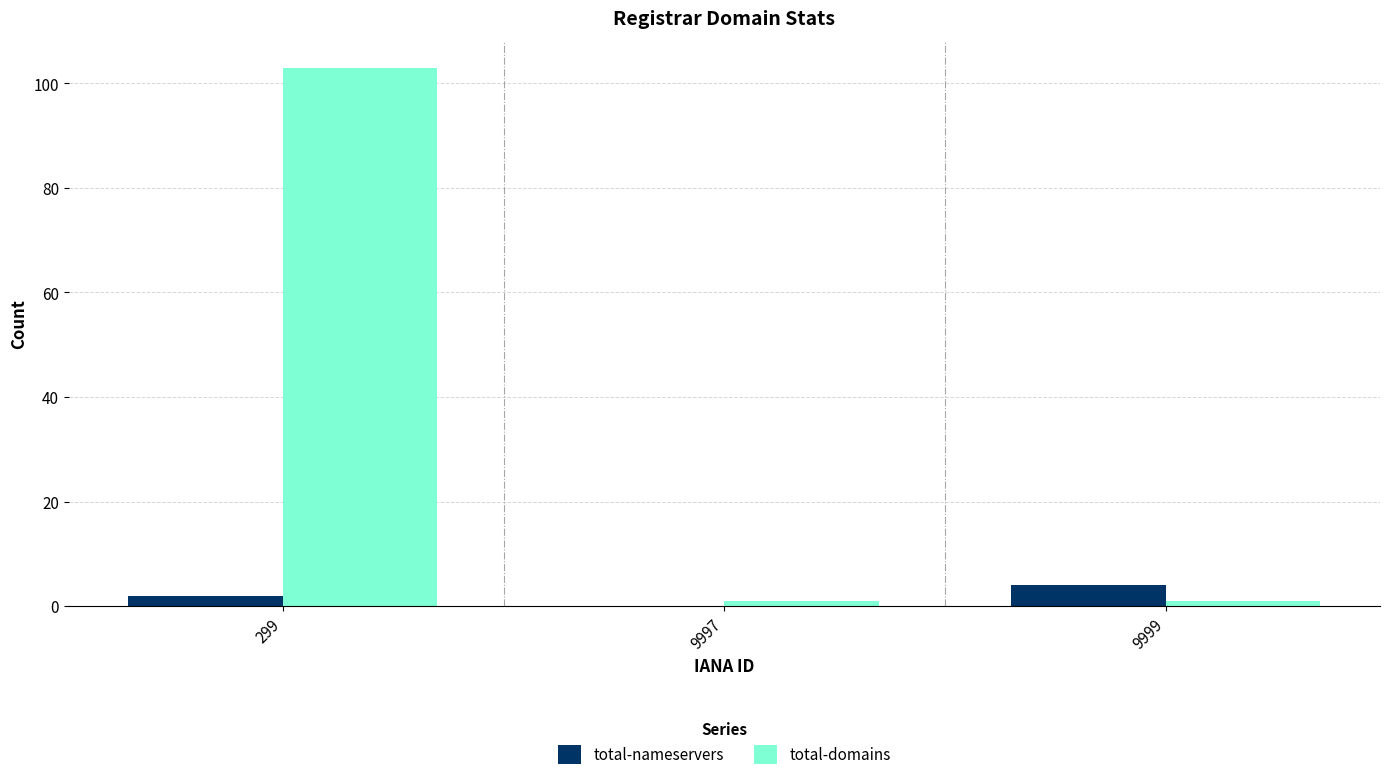

What is the average value of the total-domains series?

35